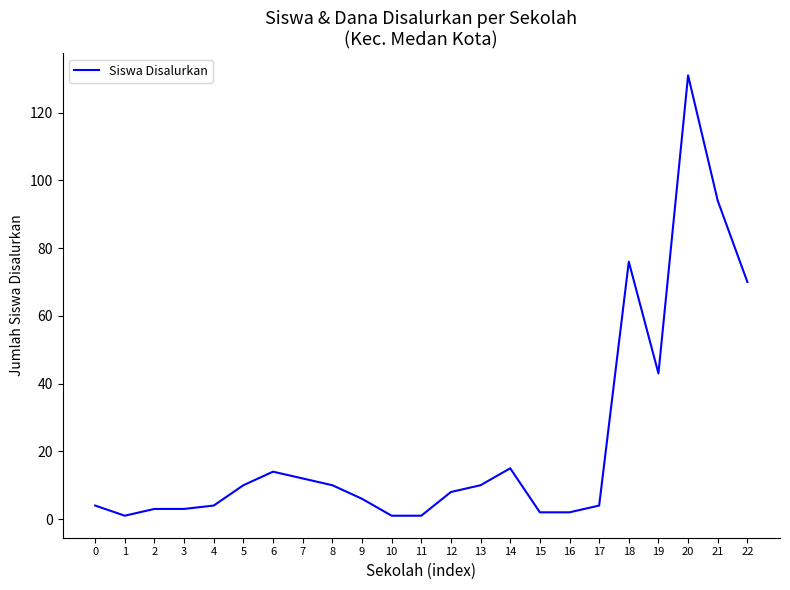

The chart shows a value of 14 at 12. True or false?

False